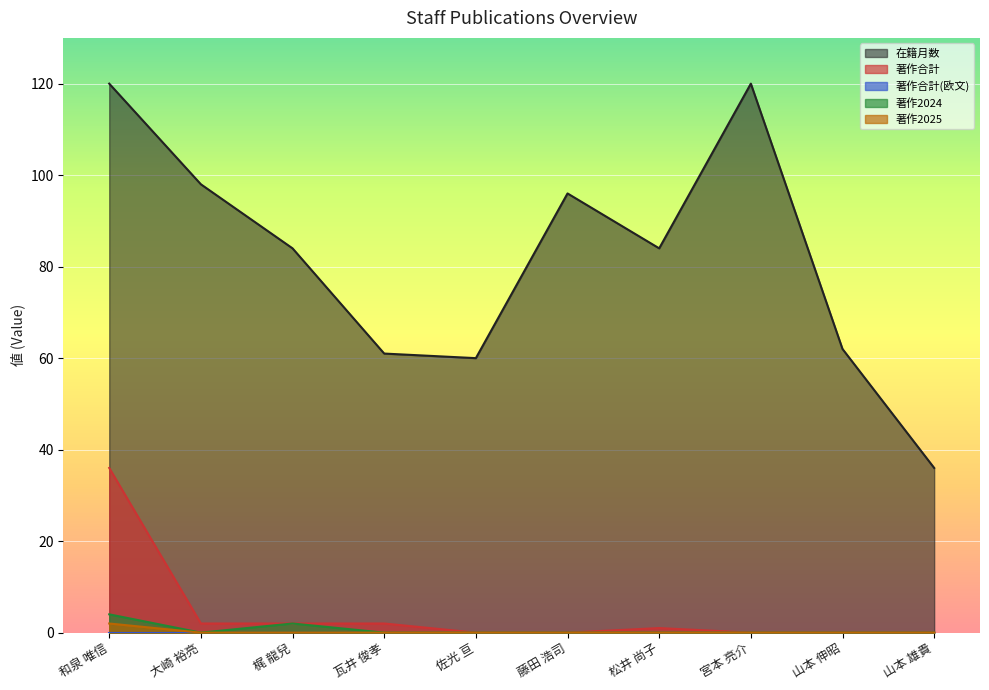

True or false: 著作合計 has more than 2 points higher than both neighbors.

False